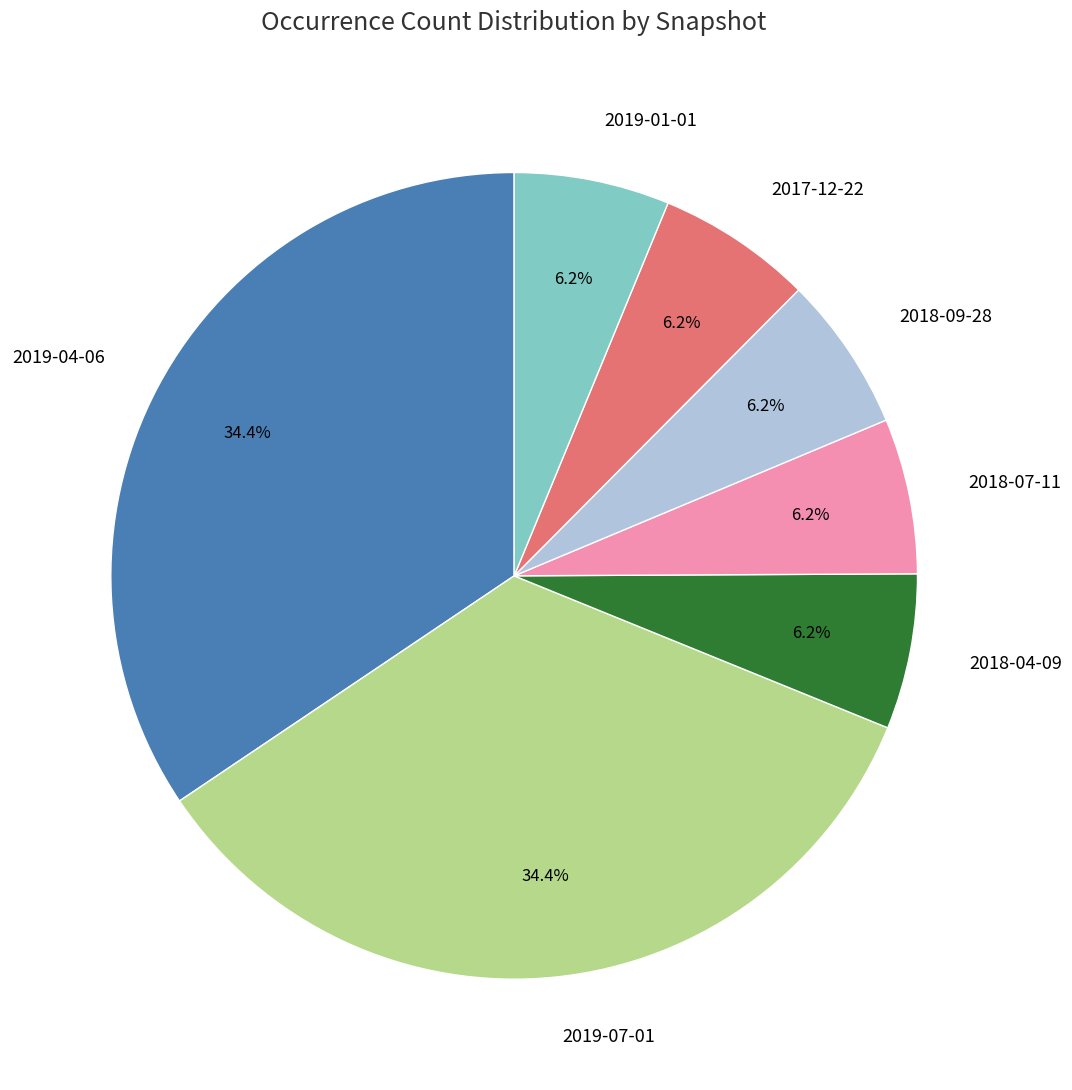

To the nearest percent, what percentage of the pie is 2018-07-11?

6%